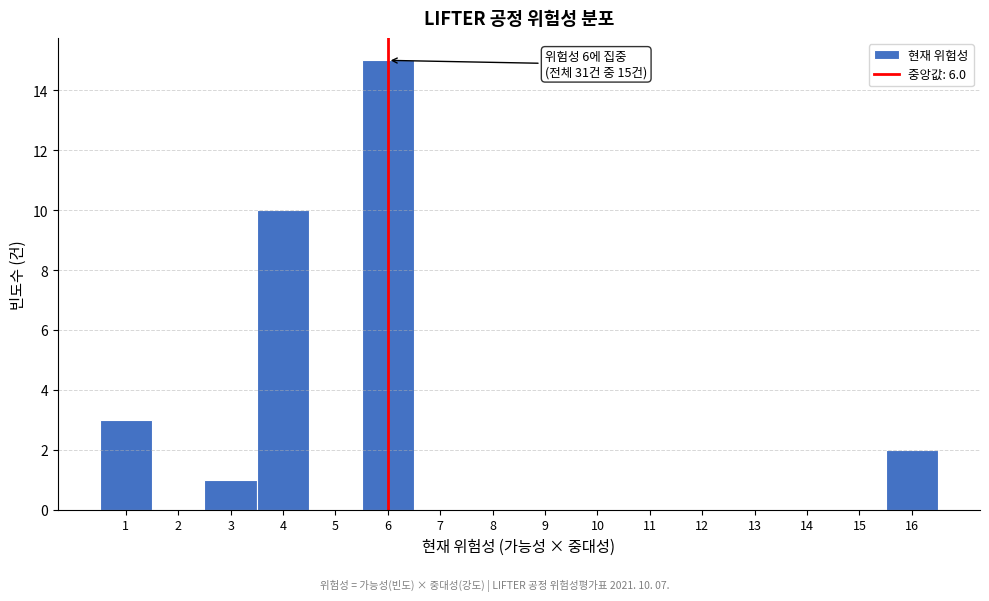

Which range on the x-axis has the tallest bar?

5.5 to 6.5